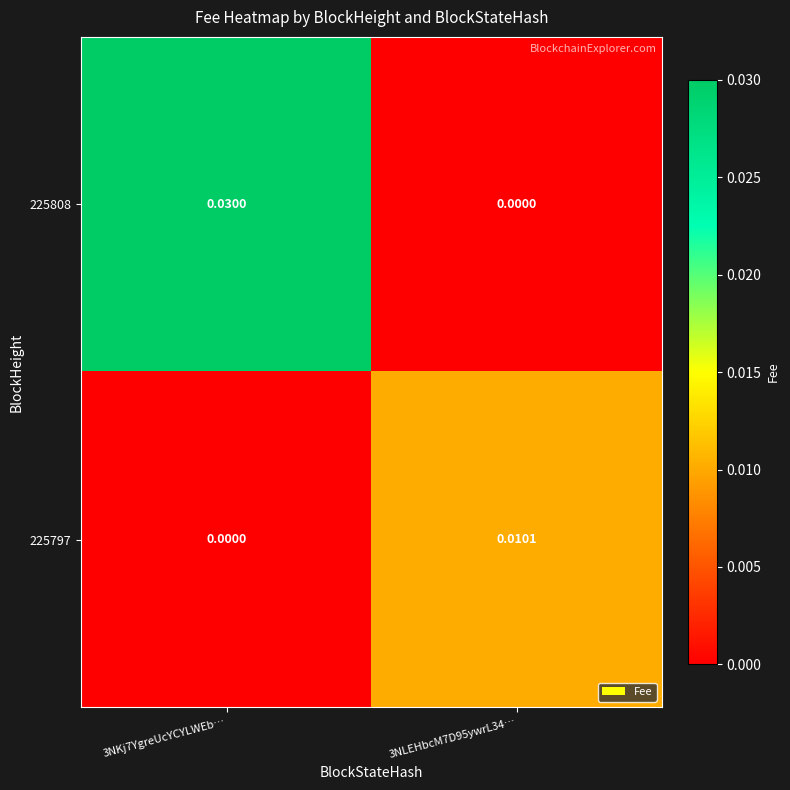

Is the value of 225797 at 3NLEHbcM7D95ywrL34… greater than the value of 225808 at 3NKj7YgreUcYCYLWEb…?

No